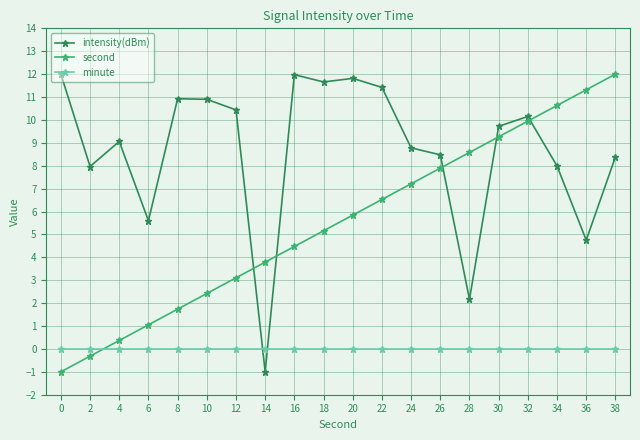

Between 6 and 28, which series saw the biggest shift?

second